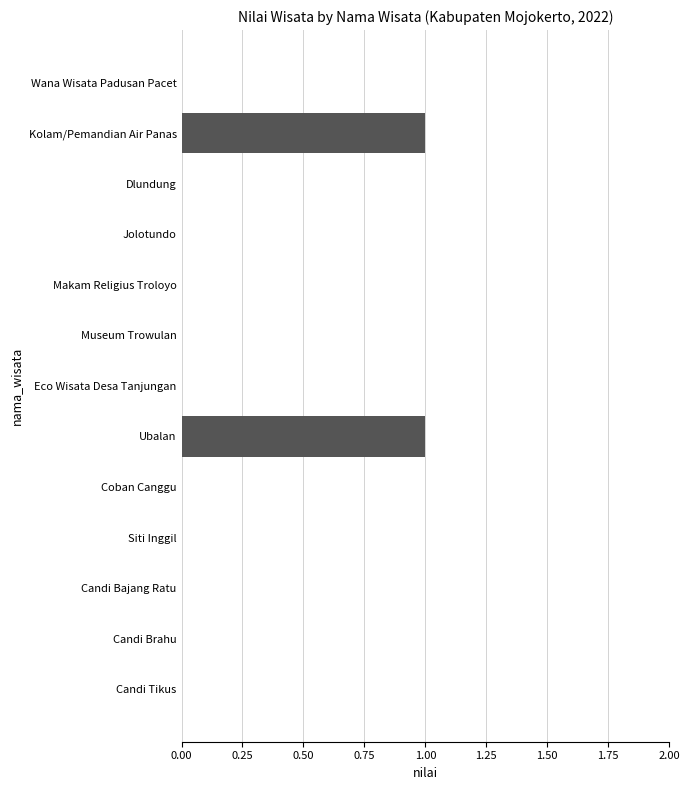

Does the chart contain stacked bars?

No